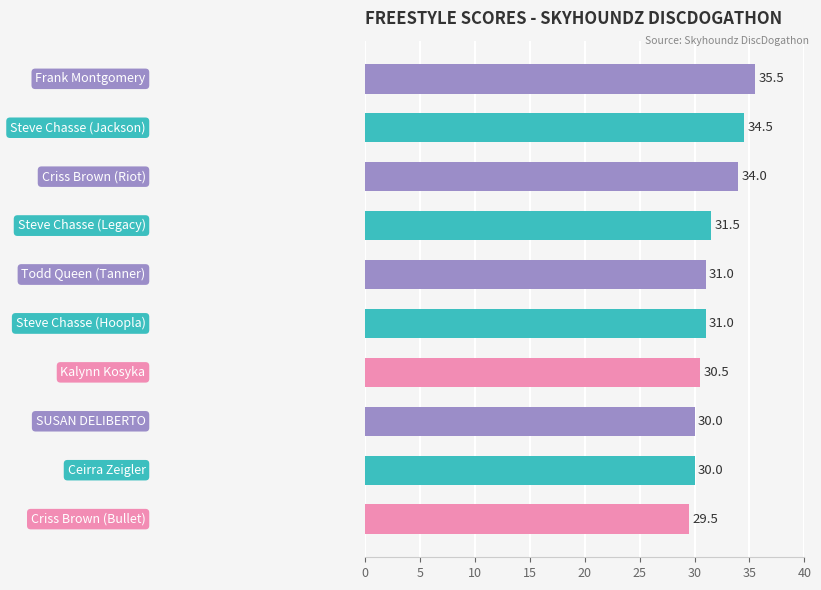

What is the sum of all values?

317.5